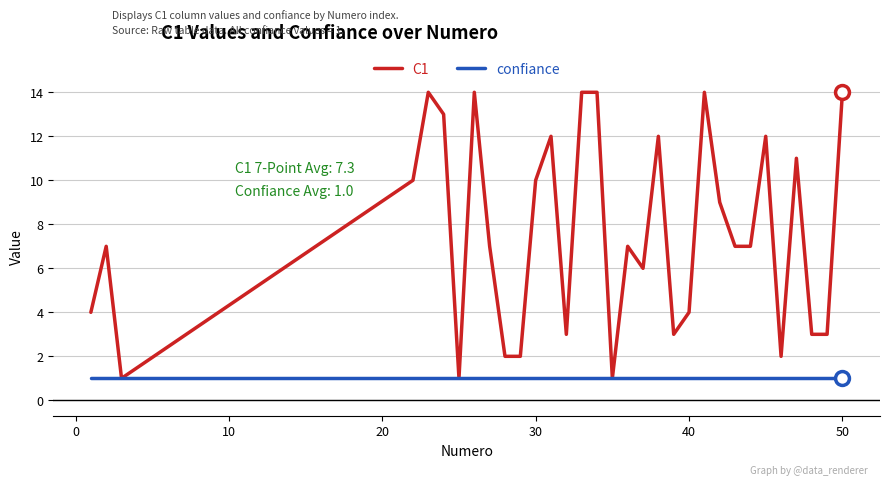

List the series in order of their peak value, highest first.

C1, confiance